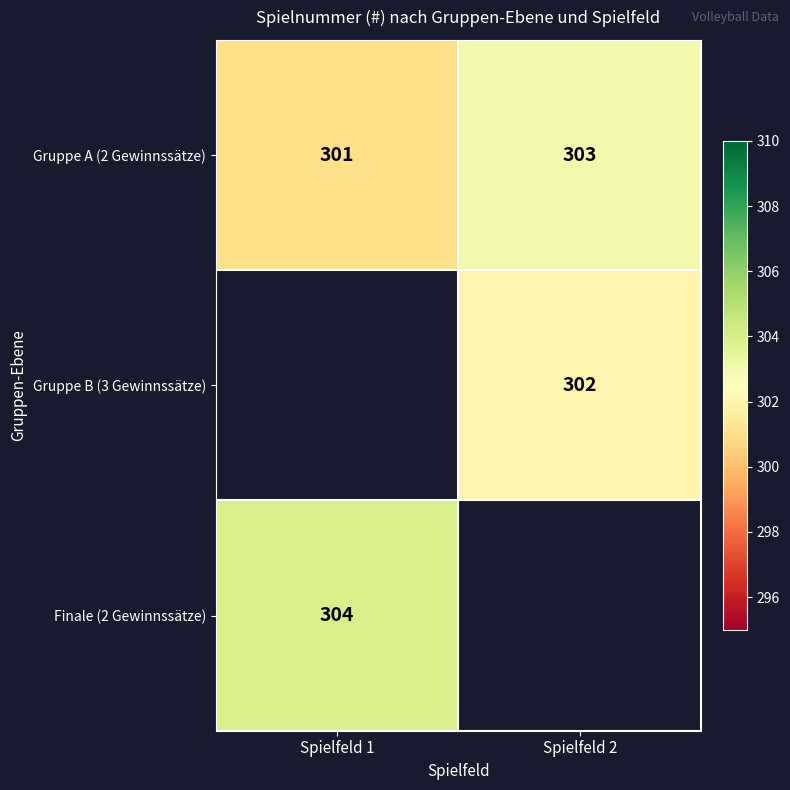

Is the value of Gruppe A (2 Gewinnssätze) at Spielfeld 1 greater than the value of Finale (2 Gewinnssätze) at Spielfeld 1?

No